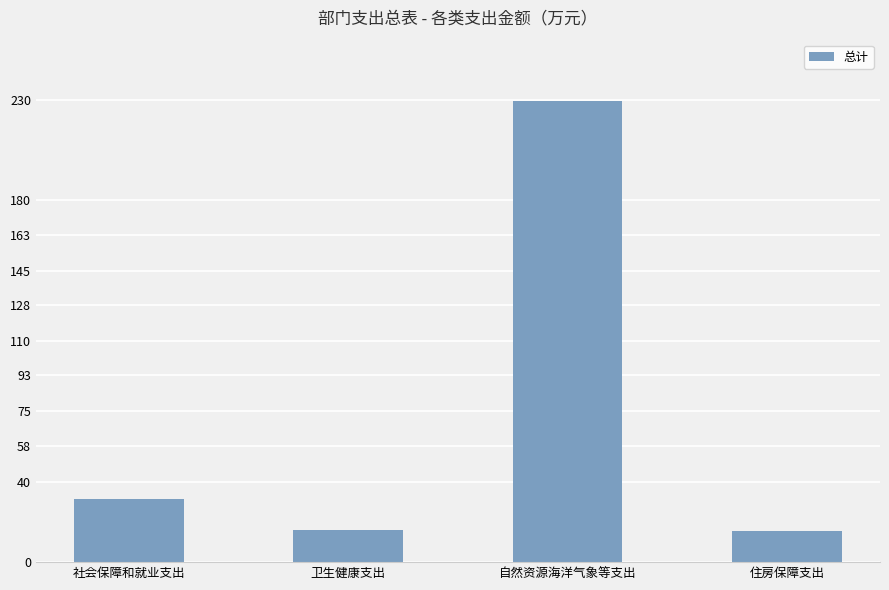

What is the sum of all values?

292.7